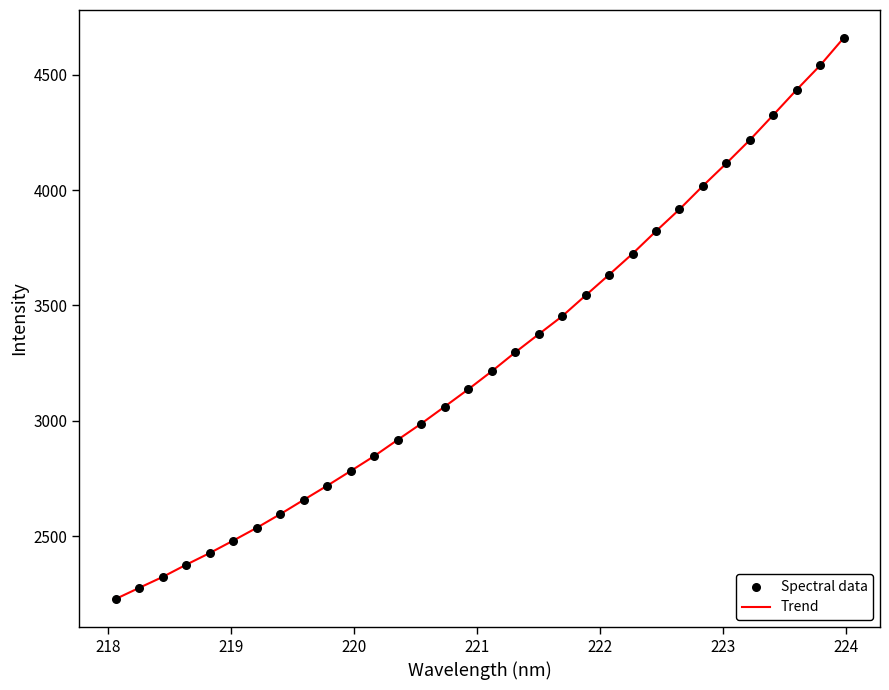

What is the minimum value shown in the chart?

2228.1